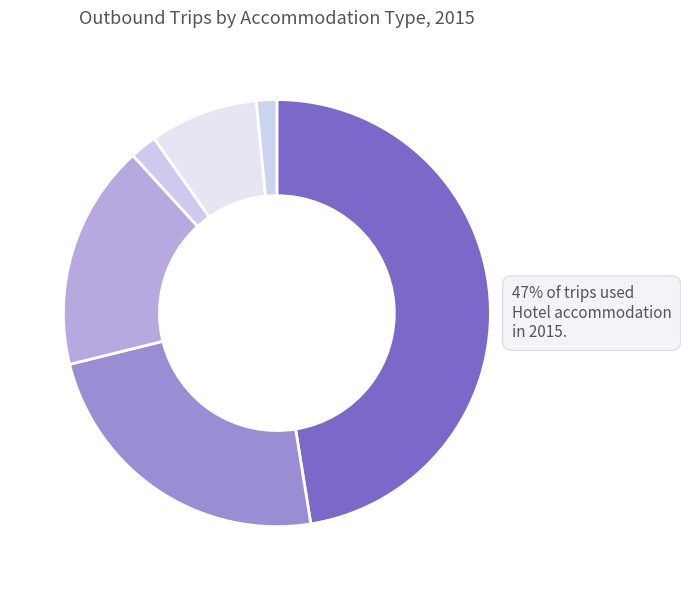

Count the number of slices in the pie.

6